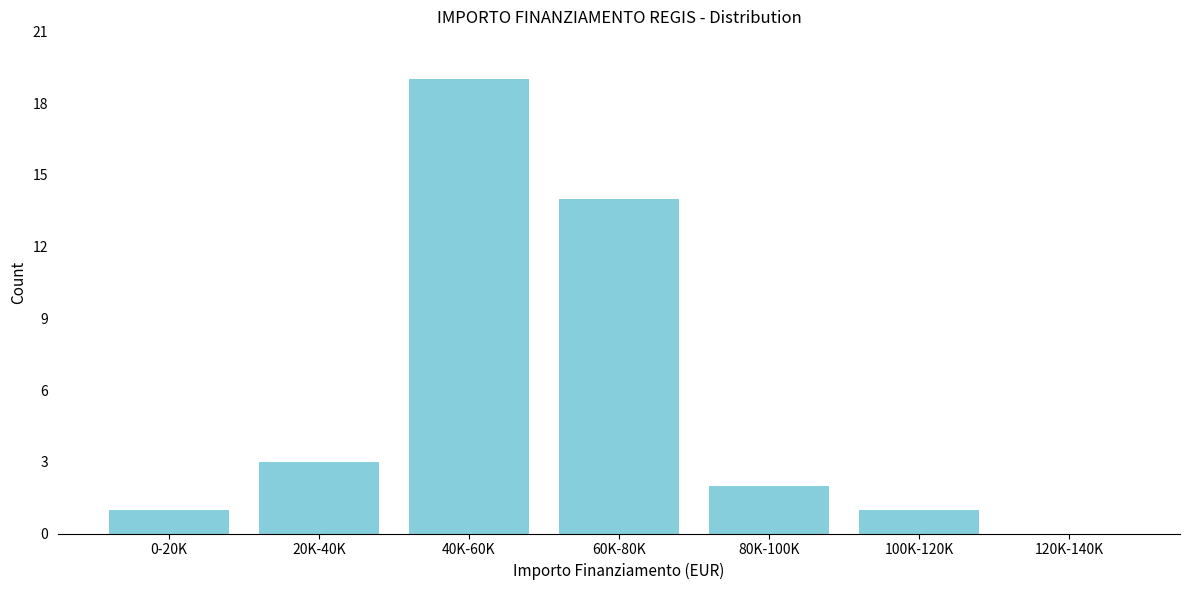

Reading left to right, what are all the values shown in this chart?

0-20K=1	20K-40K=3	40K-60K=19	60K-80K=14	80K-100K=2	100K-120K=1	120K-140K=0